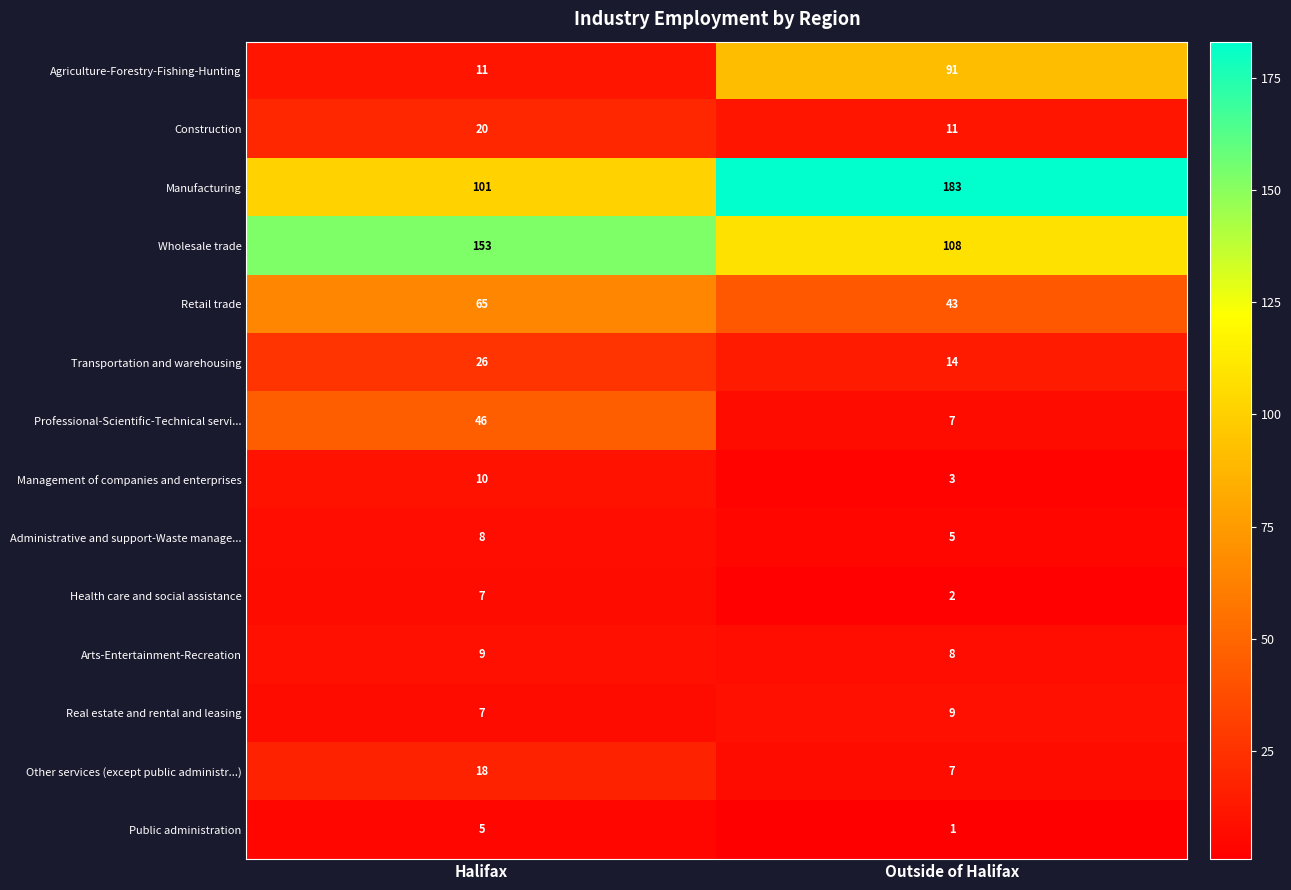

Is it true that Construction equals 20 at Outside of Halifax?

False